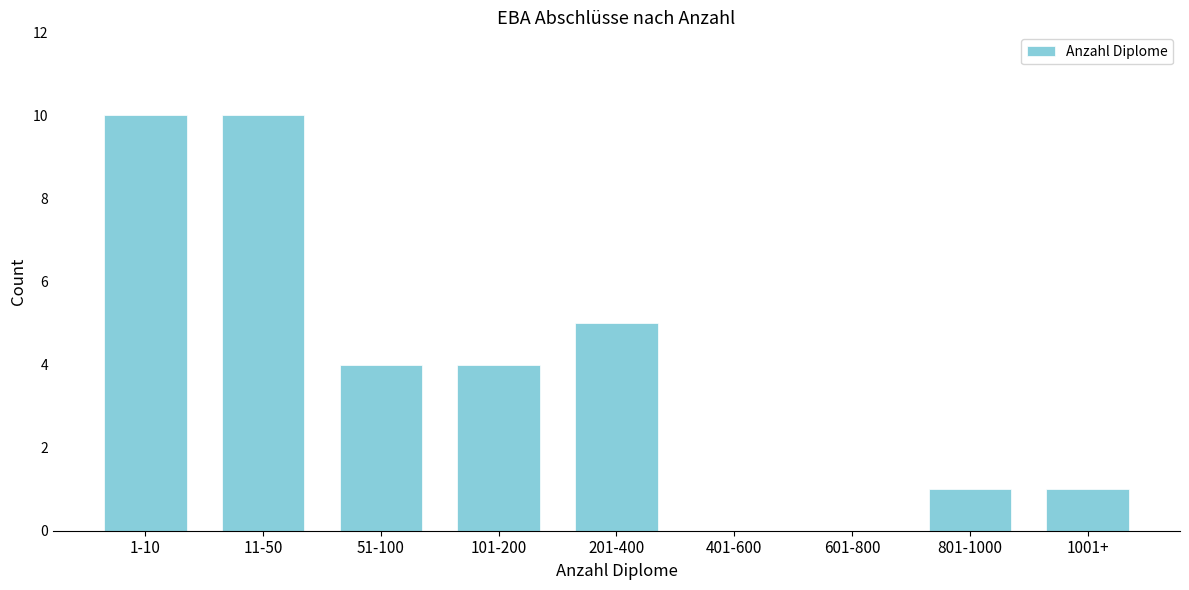

Reading left to right, transcribe all the data shown in this chart.

1-10=10	11-50=10	51-100=4	101-200=4	201-400=5	401-600=0	601-800=0	801-1000=1	1001+=1